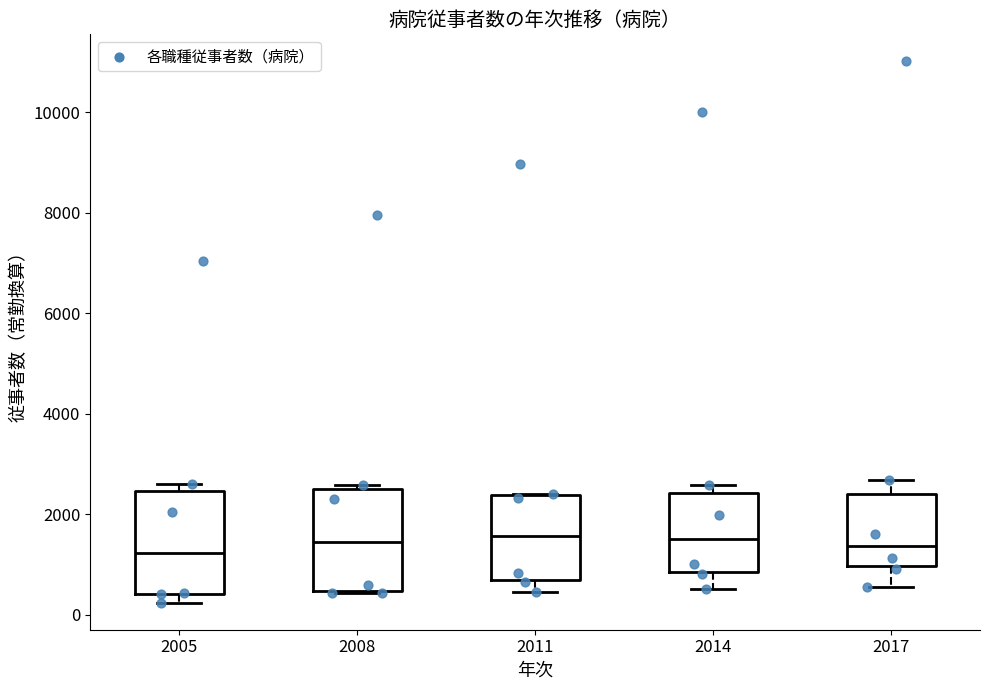

Where is the upper edge of the box at x = 2008 on the y-axis? The values are not printed on the chart, so give them approximately, as read against the axis.

2600